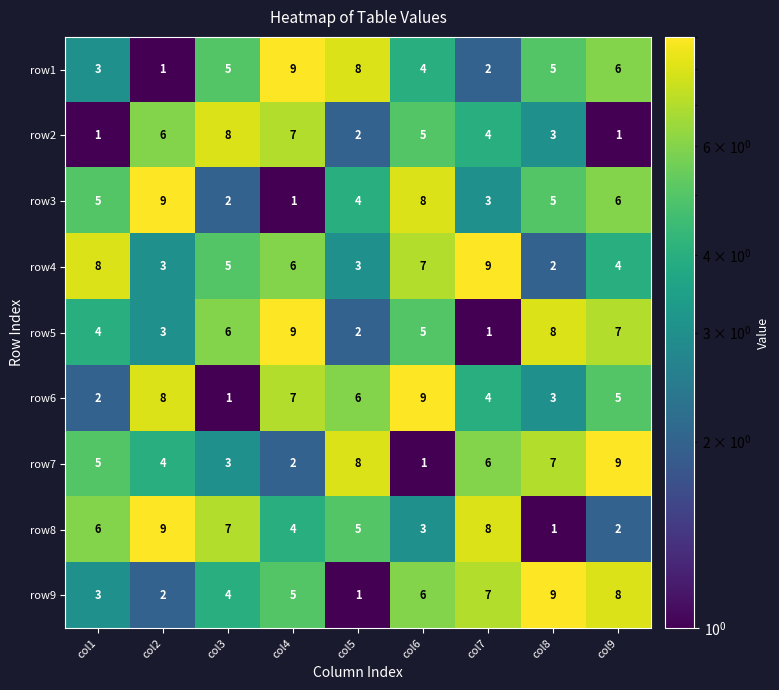

The row4 series shows 7 at col6. True or false?

True